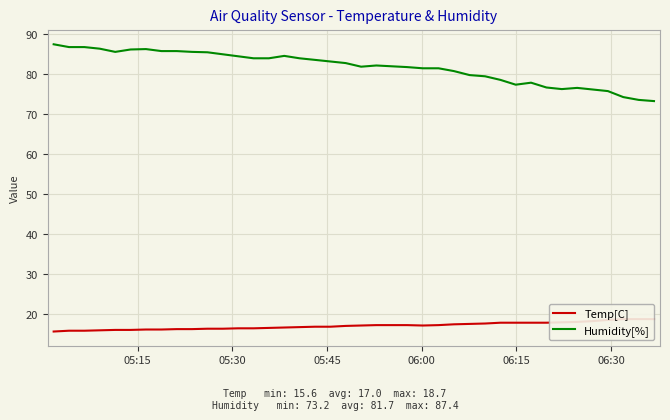

How many data points does each series have?

40